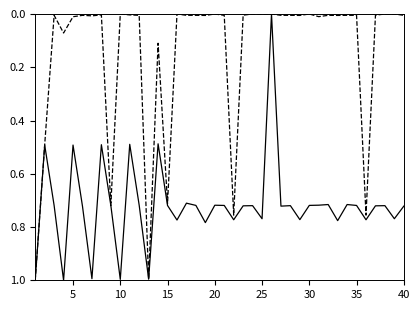

What is the greatest value displayed?

1.0